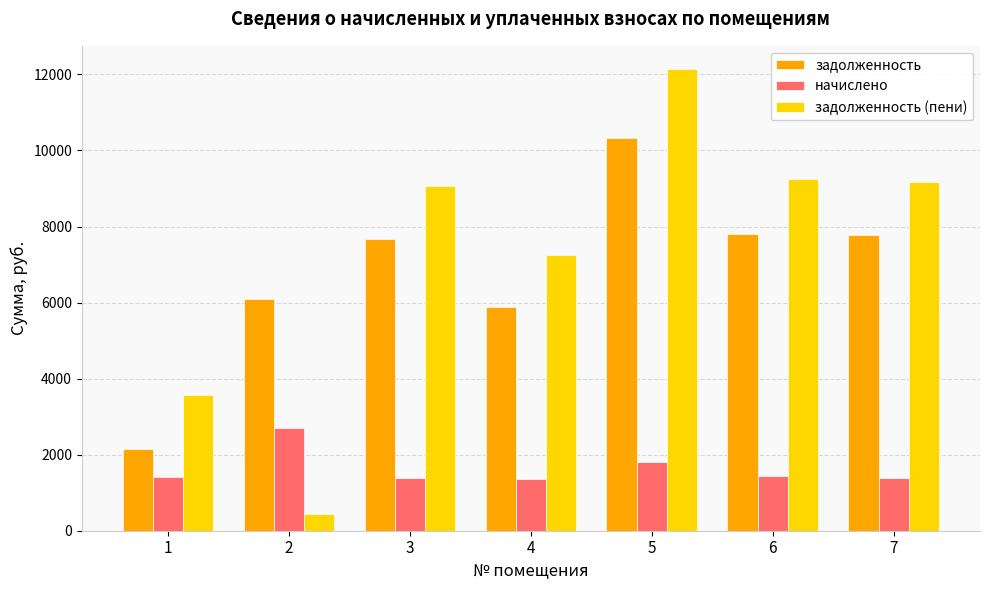

What is the minimum value for задолженность (пени)?

448.2